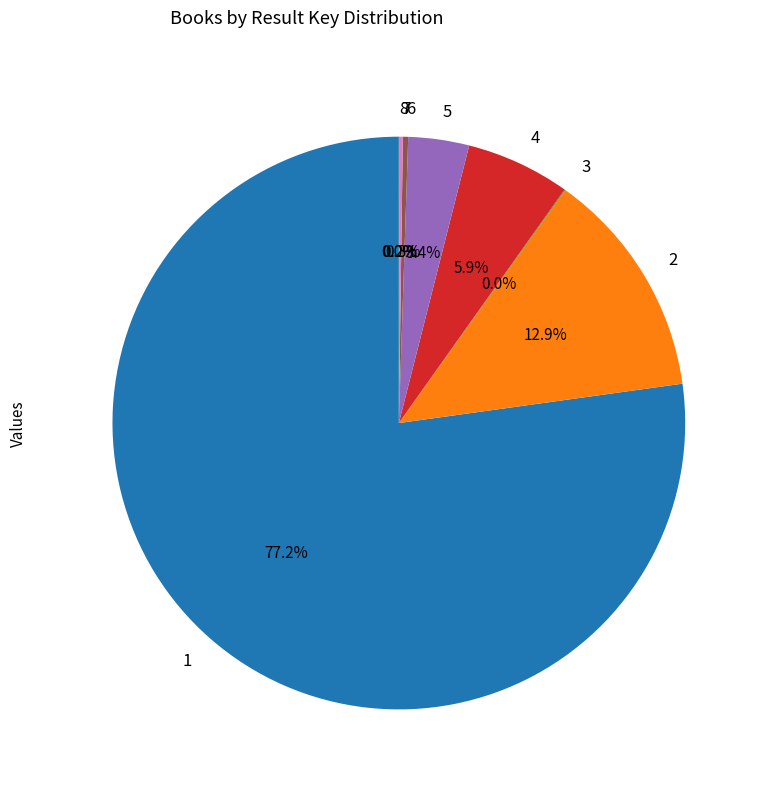

Combined, do 6 and 2 account for over 50%?

No